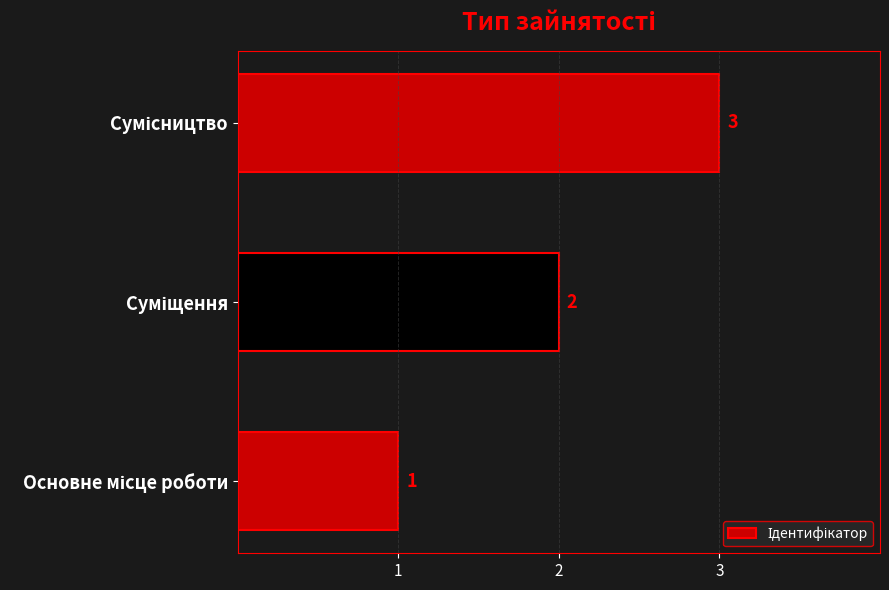

How many values are between 1 and 3?

3